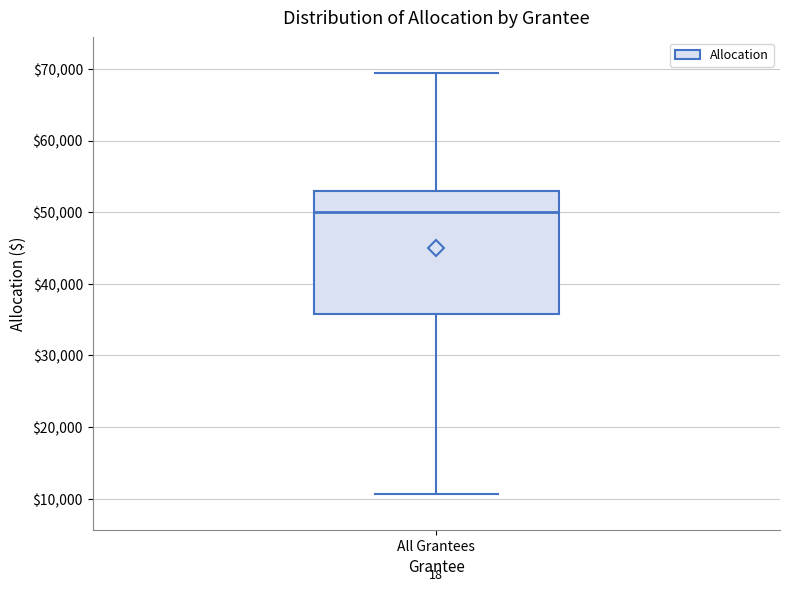

Where is the lower edge of the box for All Grantees on the y-axis? The values are not printed on the chart, so give them approximately, as read against the axis.

36000